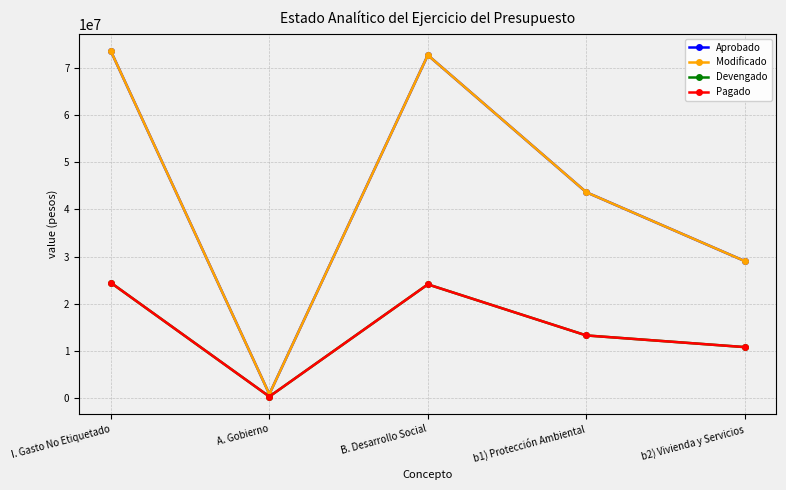

Is this an area chart (filled region under the line)?

No